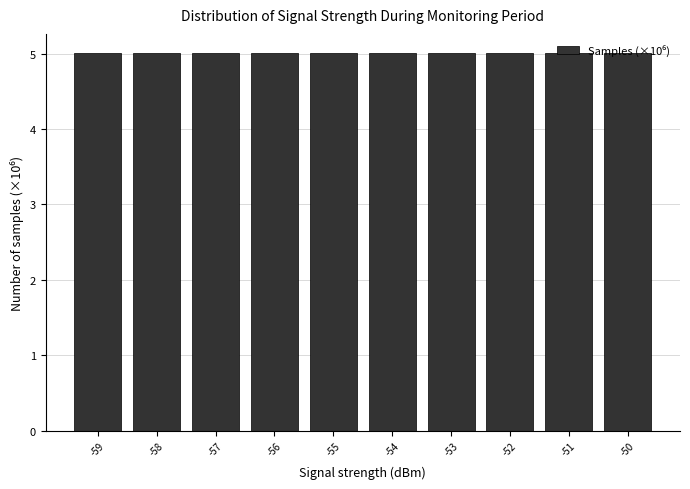

The value at -50 is 5.0. True or false?

True